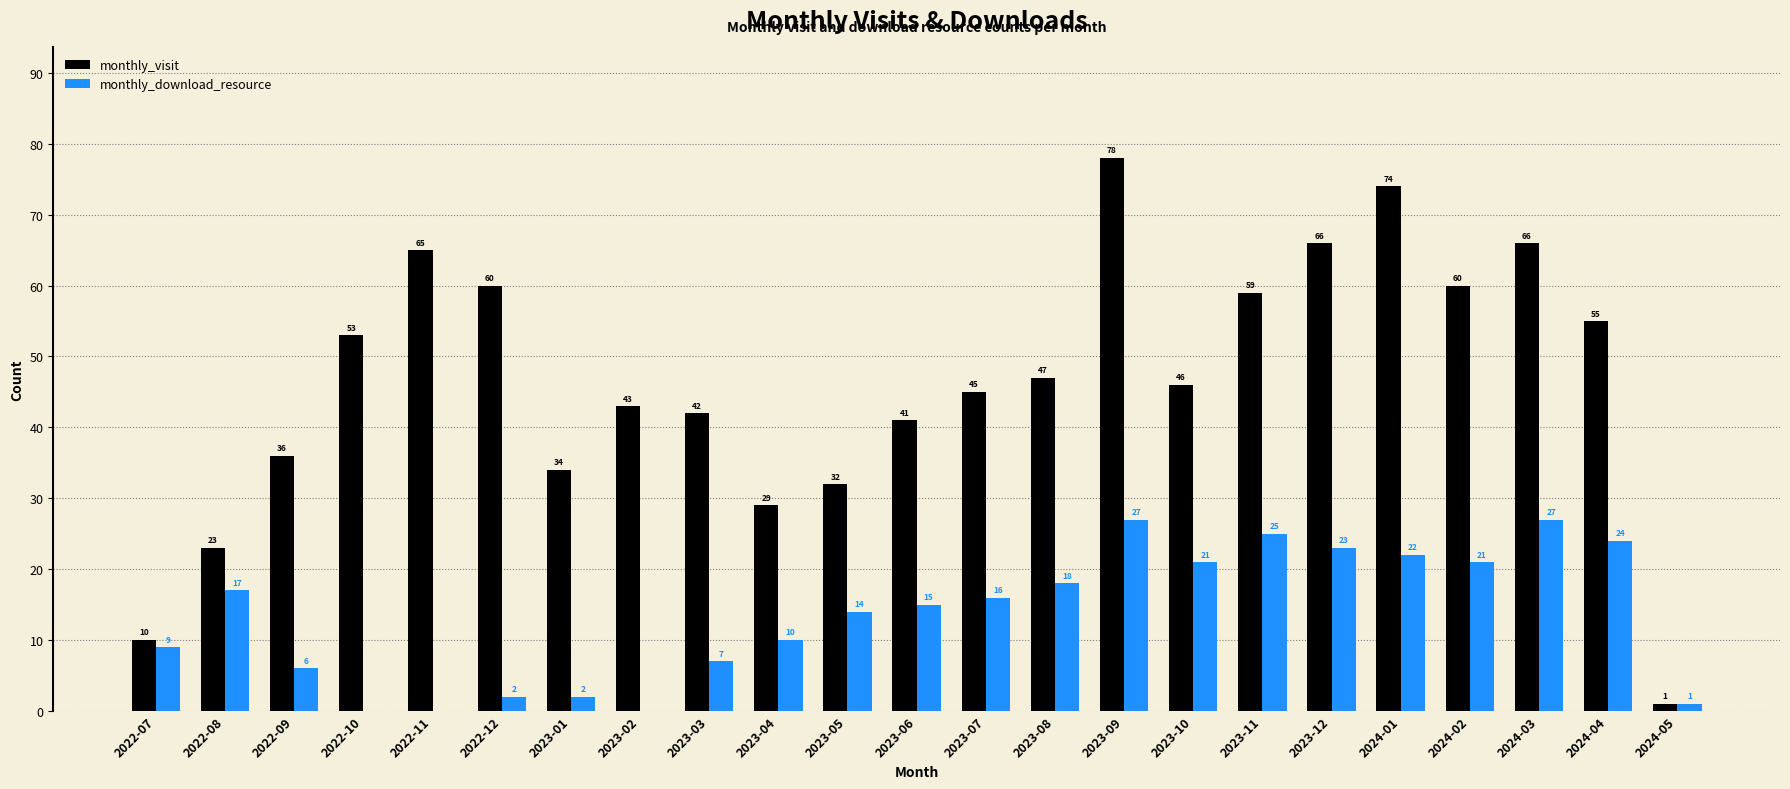

The monthly_visit series shows 32 at 2023-05. True or false?

True